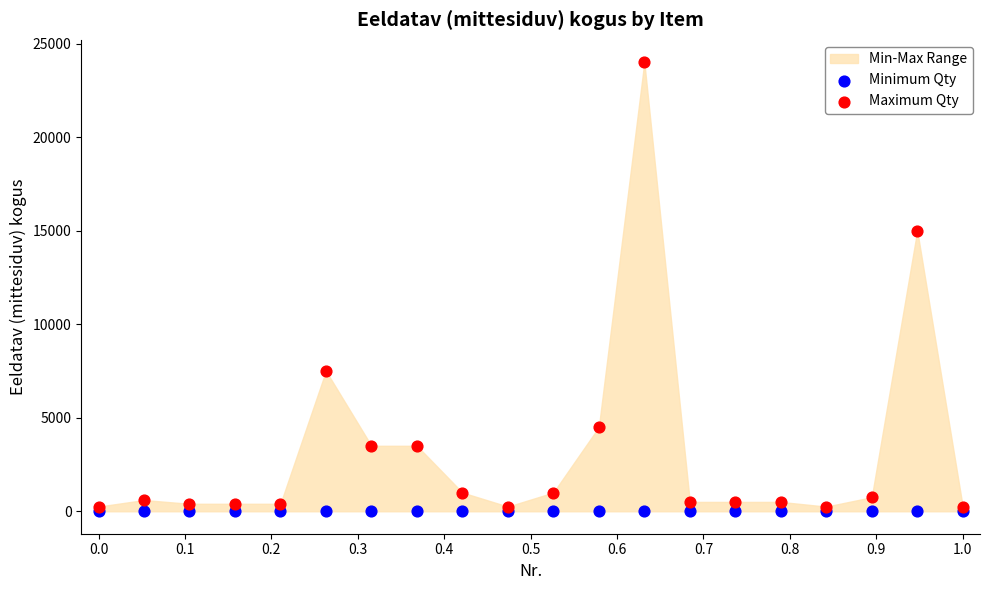

Which series contains the highest Y value?

Maximum Qty